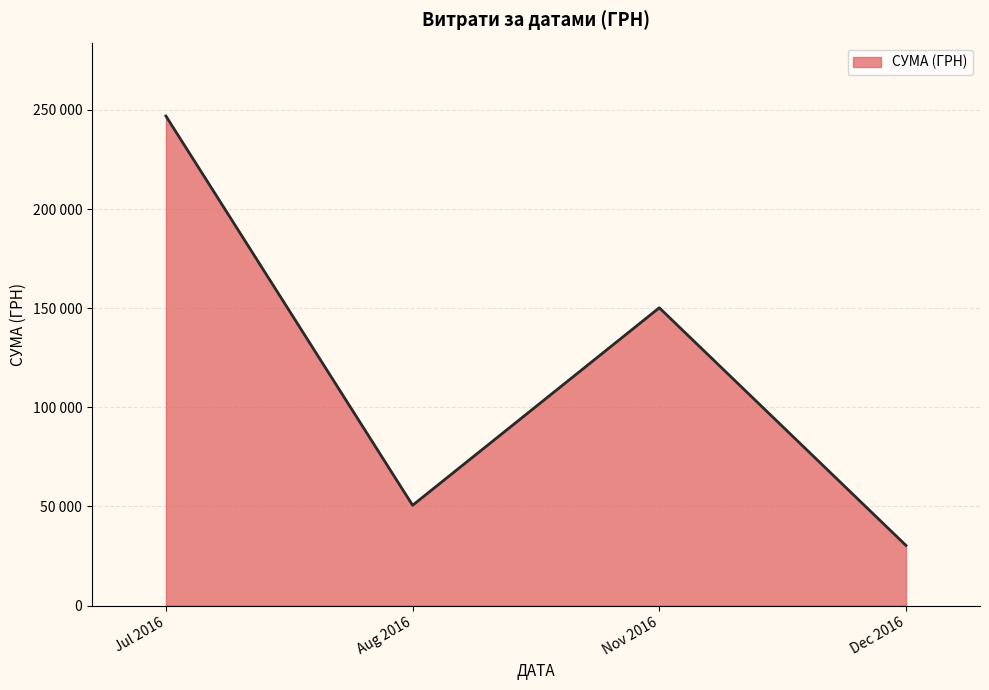

Which label corresponds to the largest value in the chart?

Jul 2016